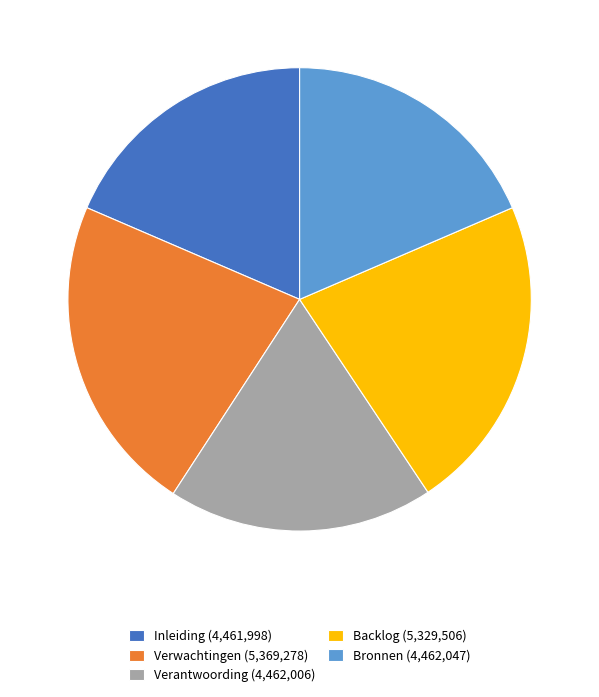

The Verwachtingen (5,369,278) slice represents 37% of the pie. True or false?

False